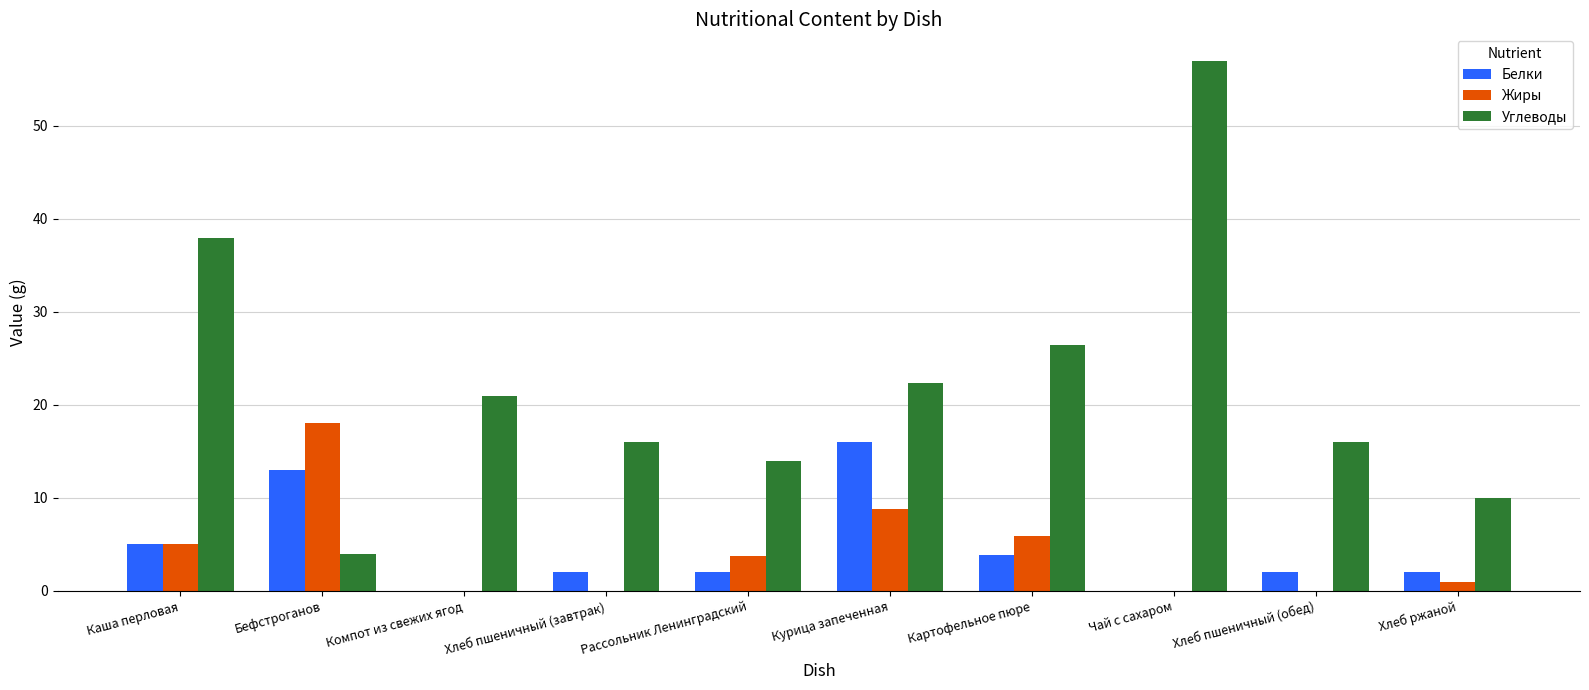

What is the approximate value of Жиры at Каша перловая?

5.0